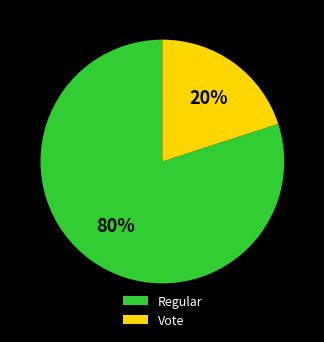

True or false: Vote accounts for 30% of the total.

False